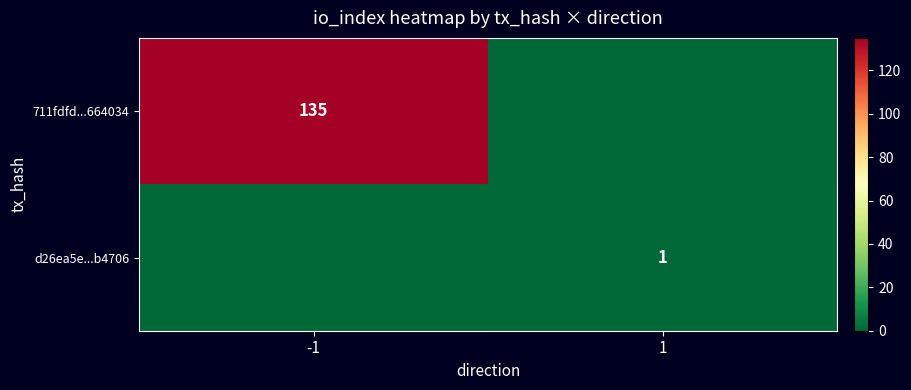

The value of 711fdfd...664034 at -1 is 135. True or false?

True